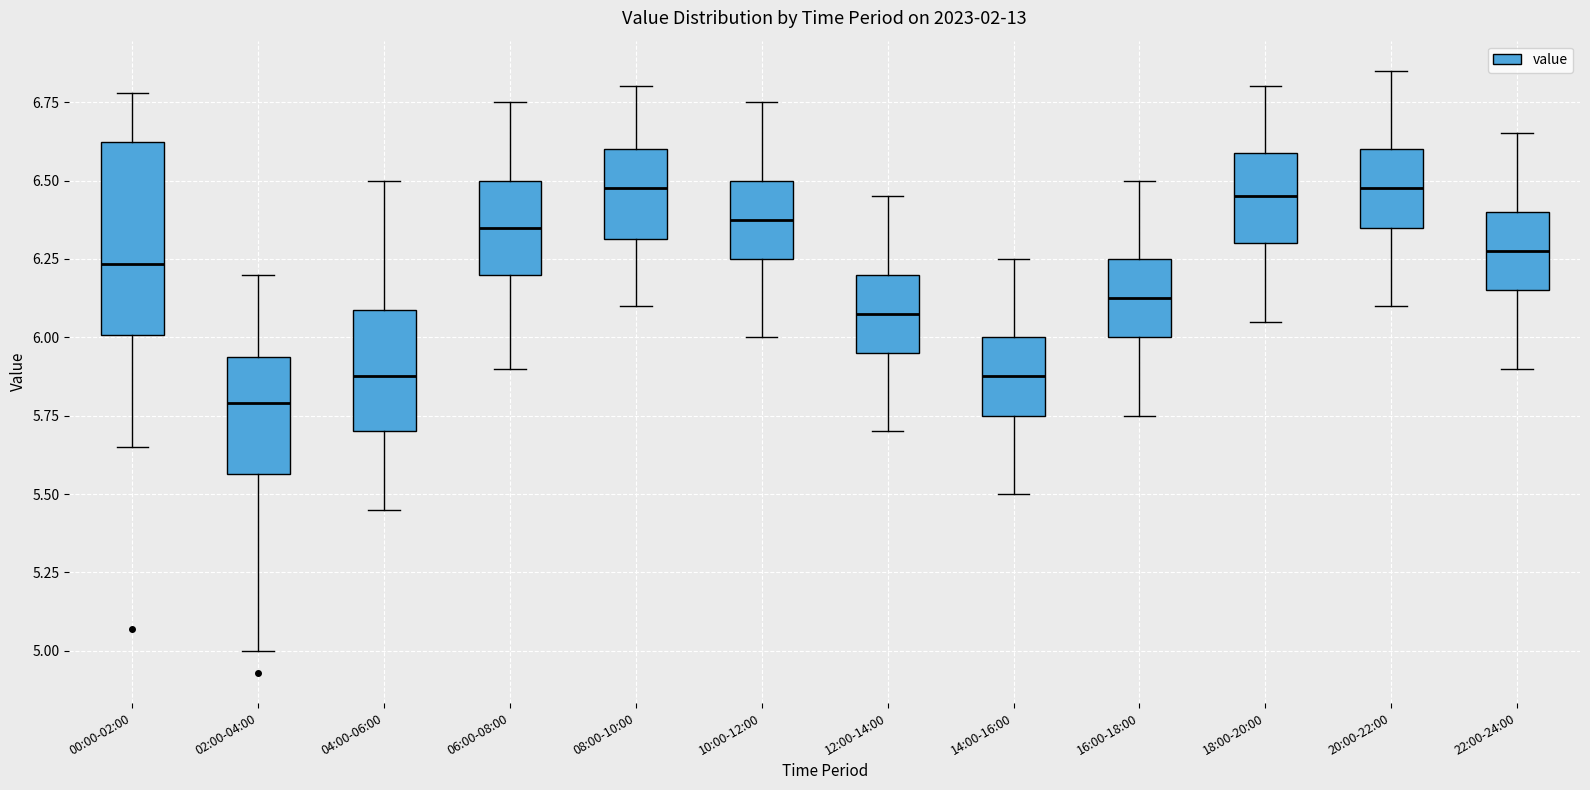

Reading left to right, read every box against the y-axis: the position of its median line, the range the box covers, and the ends of its whiskers. The values are not printed on the chart, so give them approximately, as read against the axis.

00:00-02:00: median 6.25, box 6.00 to 6.60, whiskers 5.65 to 6.80
02:00-04:00: median 5.80, box 5.55 to 5.95, whiskers 5.00 to 6.20
04:00-06:00: median 5.90, box 5.70 to 6.10, whiskers 5.45 to 6.50
06:00-08:00: median 6.35, box 6.20 to 6.50, whiskers 5.90 to 6.75
08:00-10:00: median 6.50, box 6.30 to 6.60, whiskers 6.10 to 6.80
10:00-12:00: median 6.40, box 6.25 to 6.50, whiskers 6.00 to 6.75
12:00-14:00: median 6.10, box 5.95 to 6.20, whiskers 5.70 to 6.45
14:00-16:00: median 5.90, box 5.75 to 6.00, whiskers 5.50 to 6.25
16:00-18:00: median 6.15, box 6.00 to 6.25, whiskers 5.75 to 6.50
18:00-20:00: median 6.45, box 6.30 to 6.60, whiskers 6.05 to 6.80
20:00-22:00: median 6.50, box 6.35 to 6.60, whiskers 6.10 to 6.85
22:00-24:00: median 6.30, box 6.15 to 6.40, whiskers 5.90 to 6.65